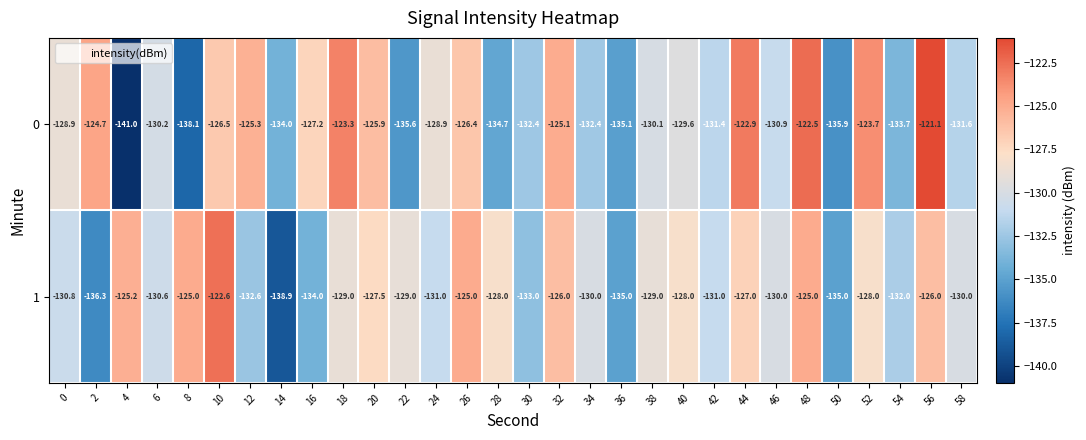

At which category does the chart reach its peak across all series?

56